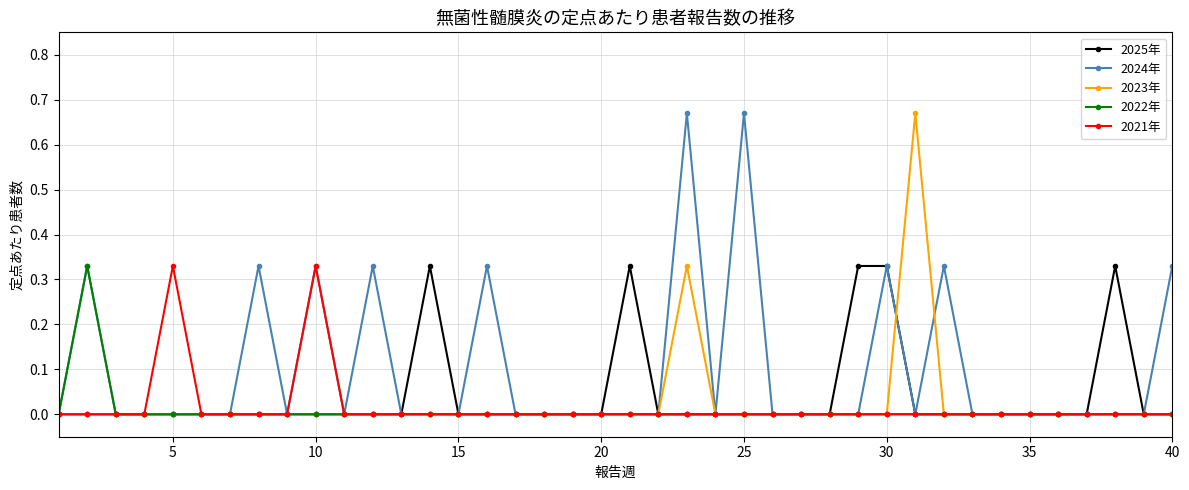

Which series has the largest total across all categories?

2024年